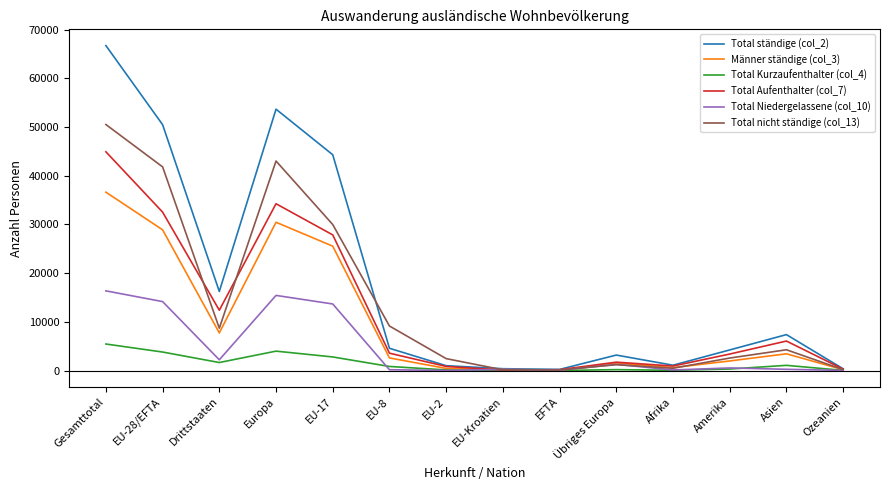

How many lines are shown in the chart?

6